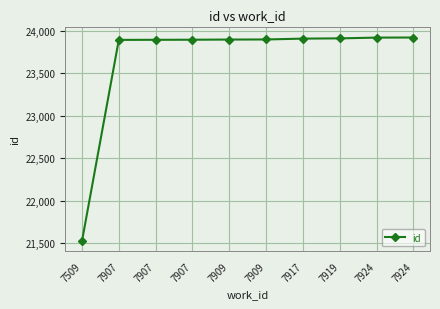

Where does the data first go above 23897?

7917